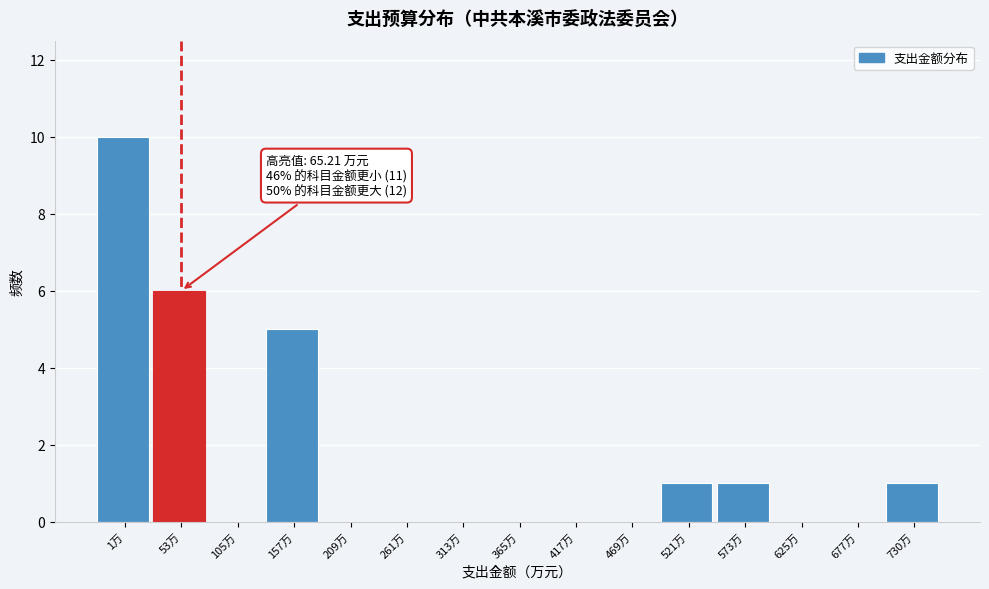

Reading left to right, what are all the values shown in this chart?

1万=10	53万=6	105万=0	157万=5	209万=0	261万=0	313万=0	365万=0	417万=0	469万=0	521万=1	573万=1	625万=0	677万=0	730万=1